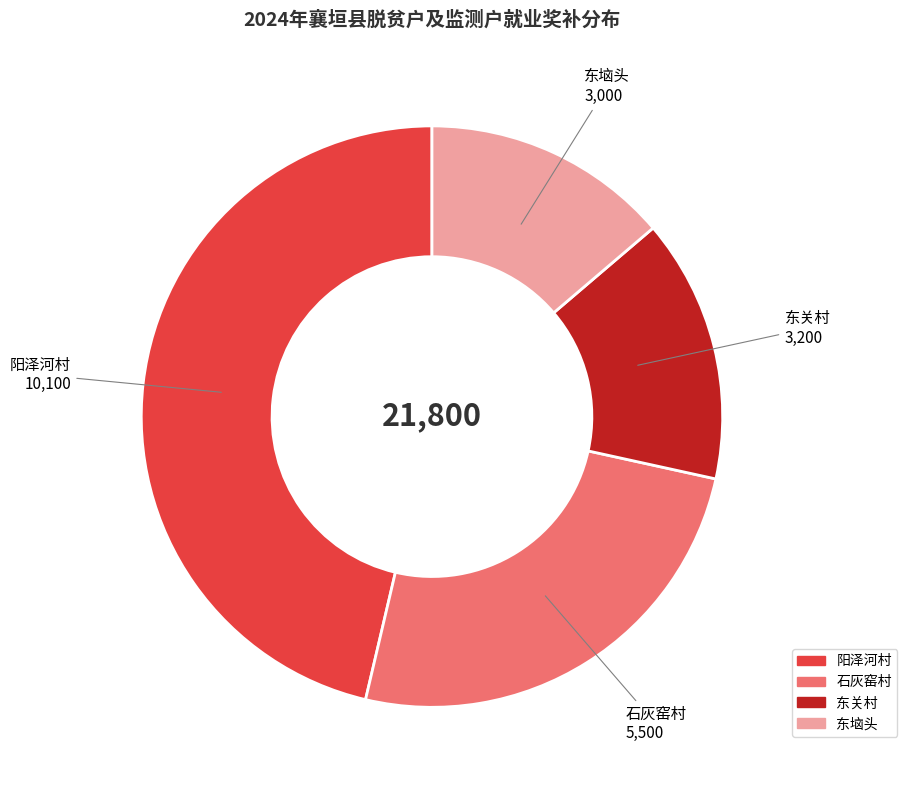

Is 石灰窑村 the majority of the pie?

No